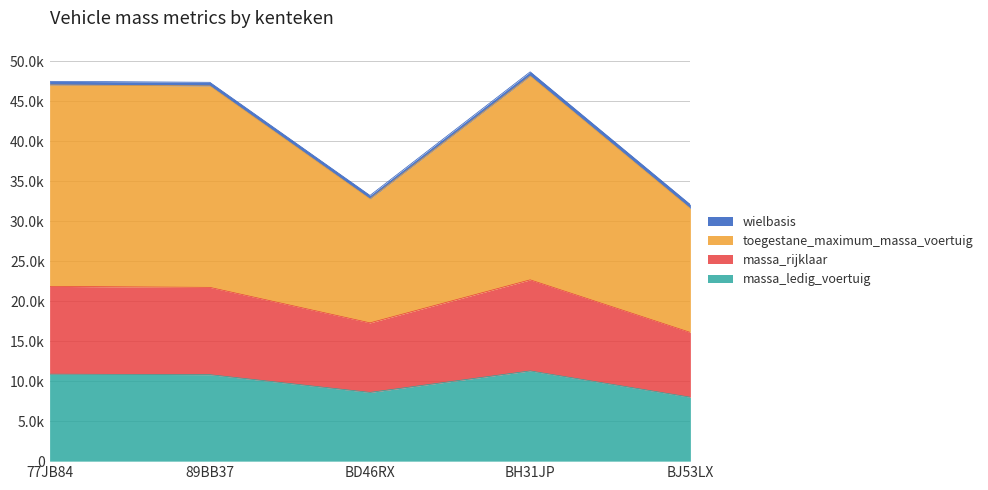

The massa_ledig_voertuig series shows 1783 at BD46RX. True or false?

False